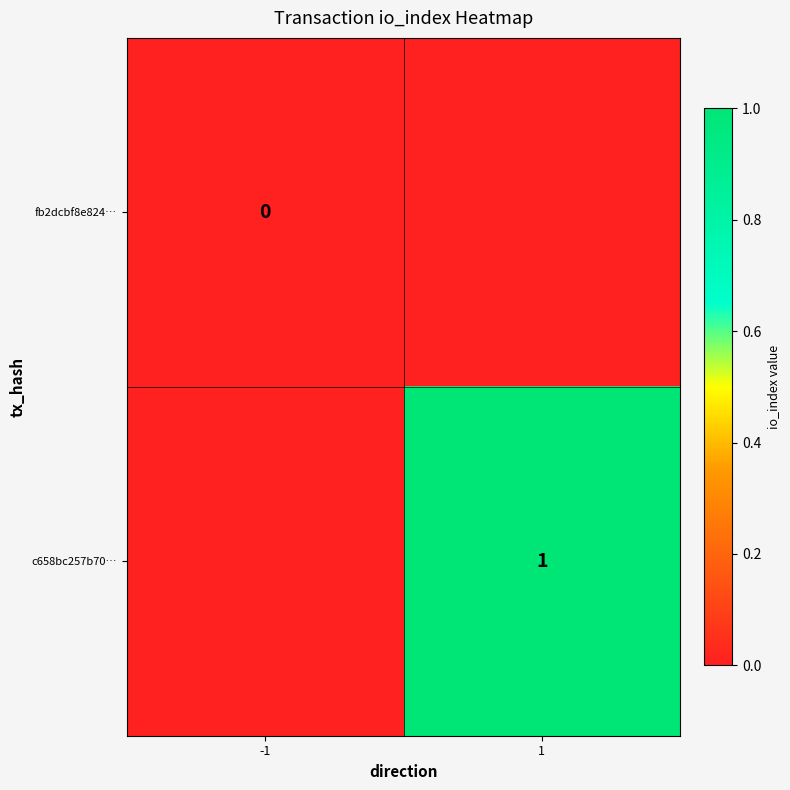

The value of c658bc257b70… at 1 is 1. True or false?

True